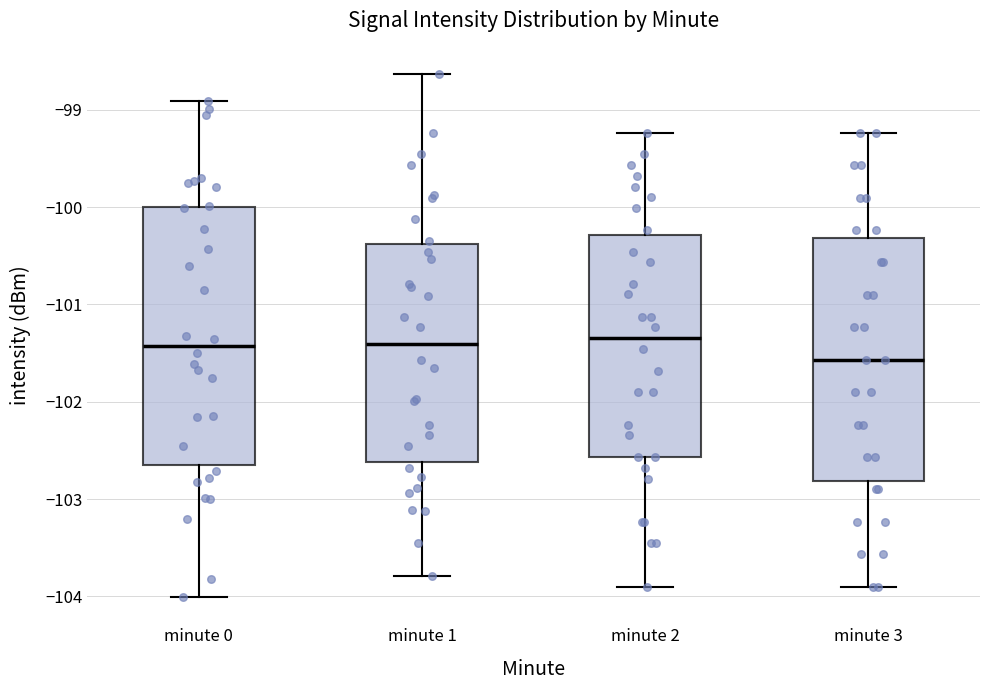

Reading left to right, transcribe this box plot: for each box, give where its median line is, the range the box spans, and where its two whiskers end, as read against the y-axis. The values are not printed on the chart, so give them approximately, as read against the axis.

minute 0: median -101.4, box -102.6 to -100.0, whiskers -104.0 to -98.9
minute 1: median -101.4, box -102.6 to -100.4, whiskers -103.8 to -98.6
minute 2: median -101.3, box -102.6 to -100.3, whiskers -103.9 to -99.2
minute 3: median -101.6, box -102.8 to -100.3, whiskers -103.9 to -99.2